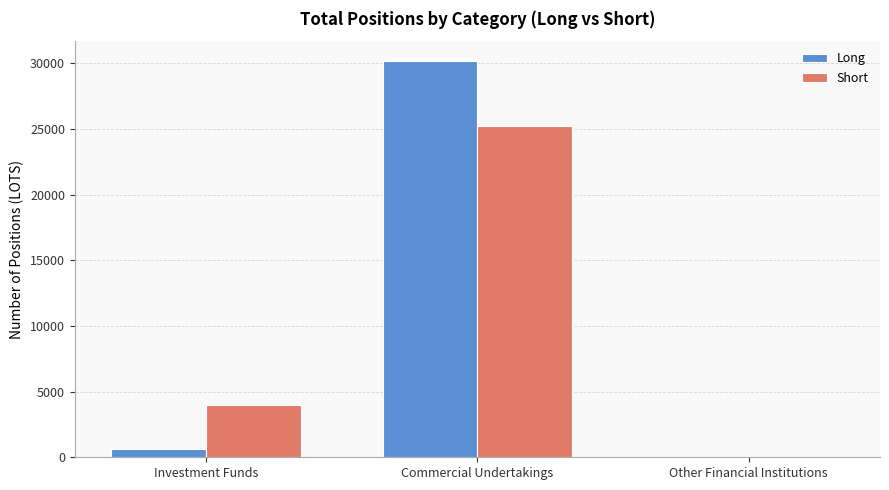

At which label is Long closest to 15088?

Investment Funds